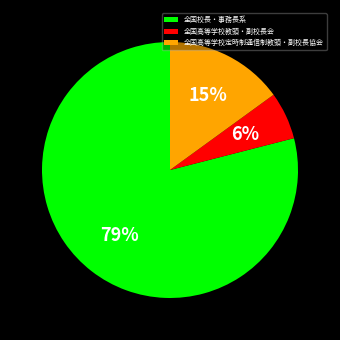

Is the sum of 全国高等学校定時制通信制教頭・副校長協会 and 全国校長・事務長系 greater than half?

Yes